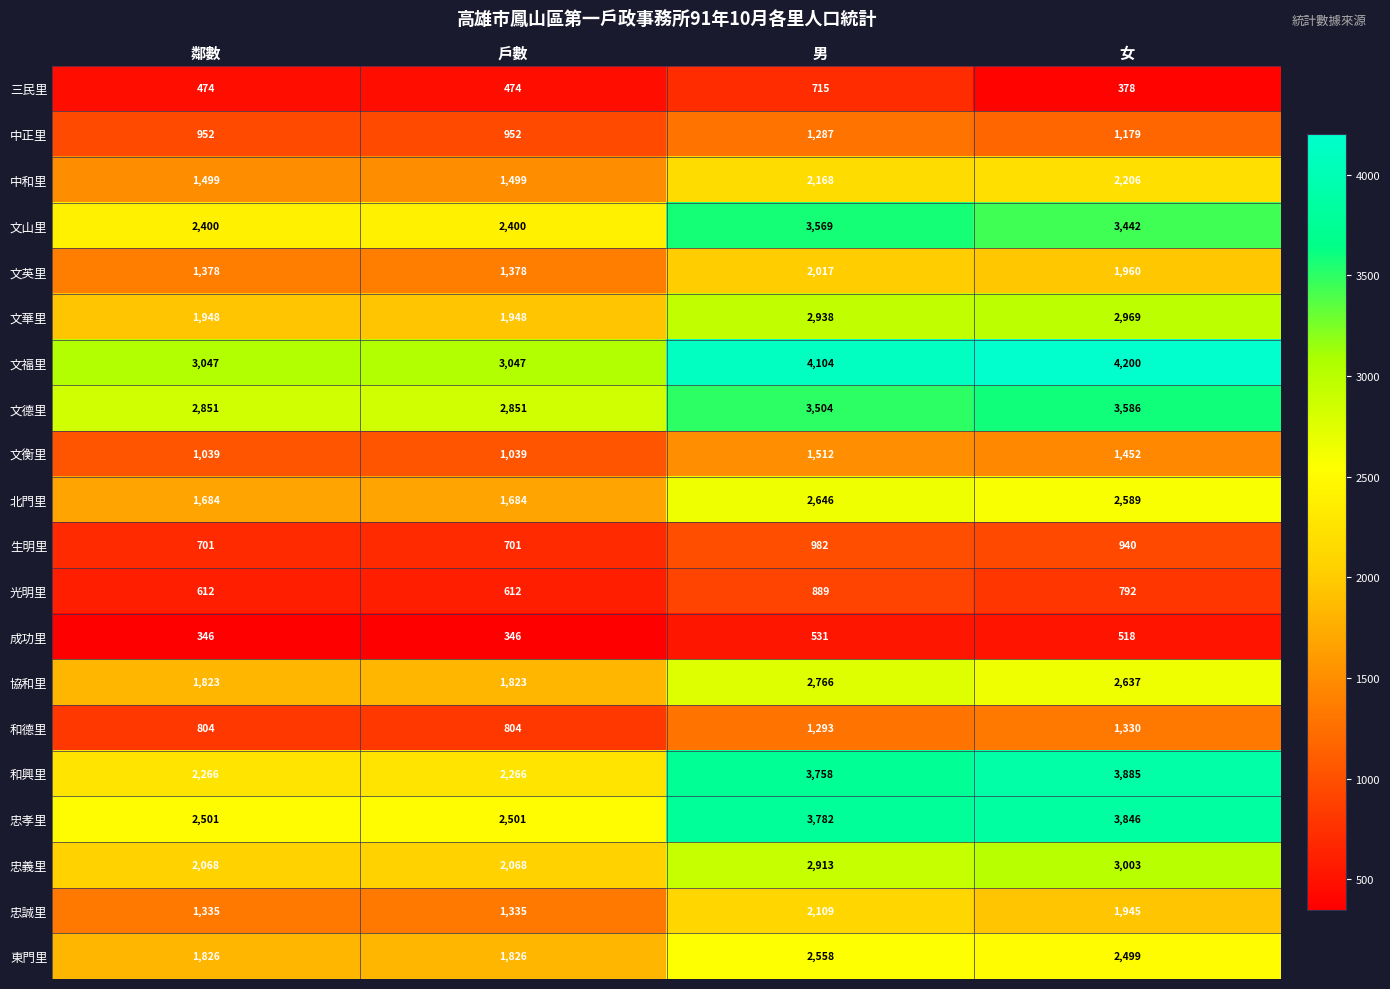

Which series has the widest spread of values?

和興里